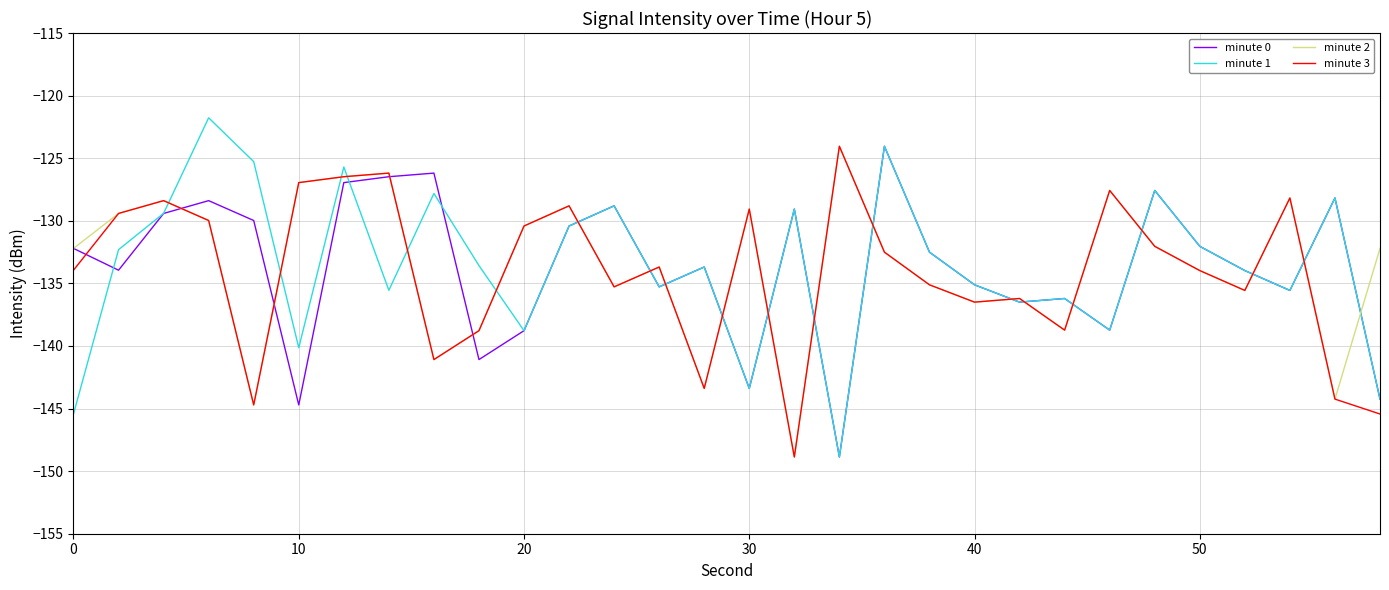

What is the greatest value displayed?

-121.8